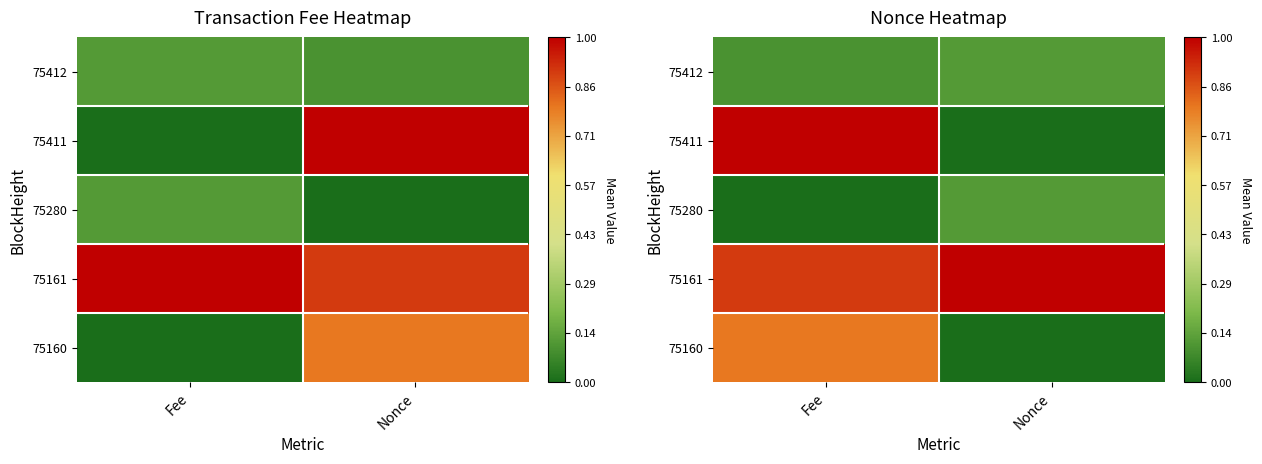

Rank the series at Nonce from lowest to highest value.

75411, 75160, 75412, 75280, 75161